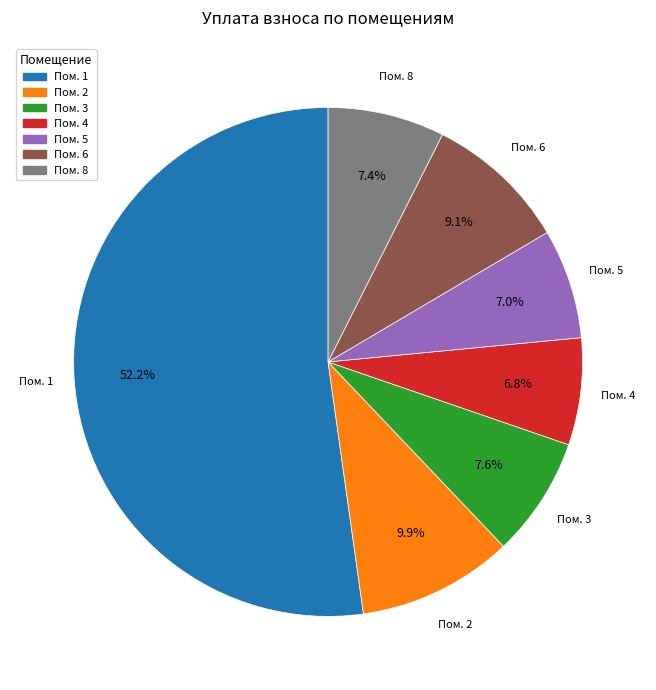

Is there any slice that represents more than half of the pie?

Yes